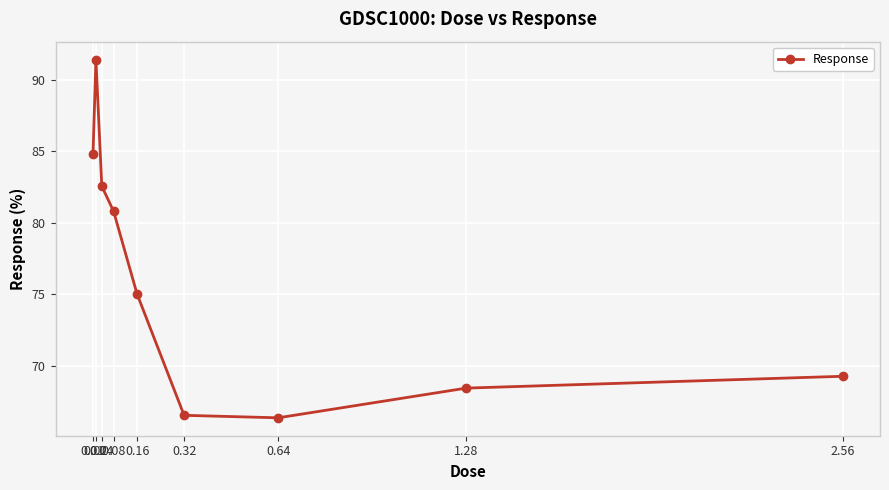

What is the average value?

76.1